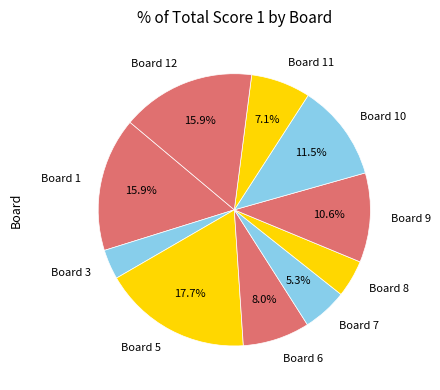

To the nearest percent, what is the average slice percentage?

10%